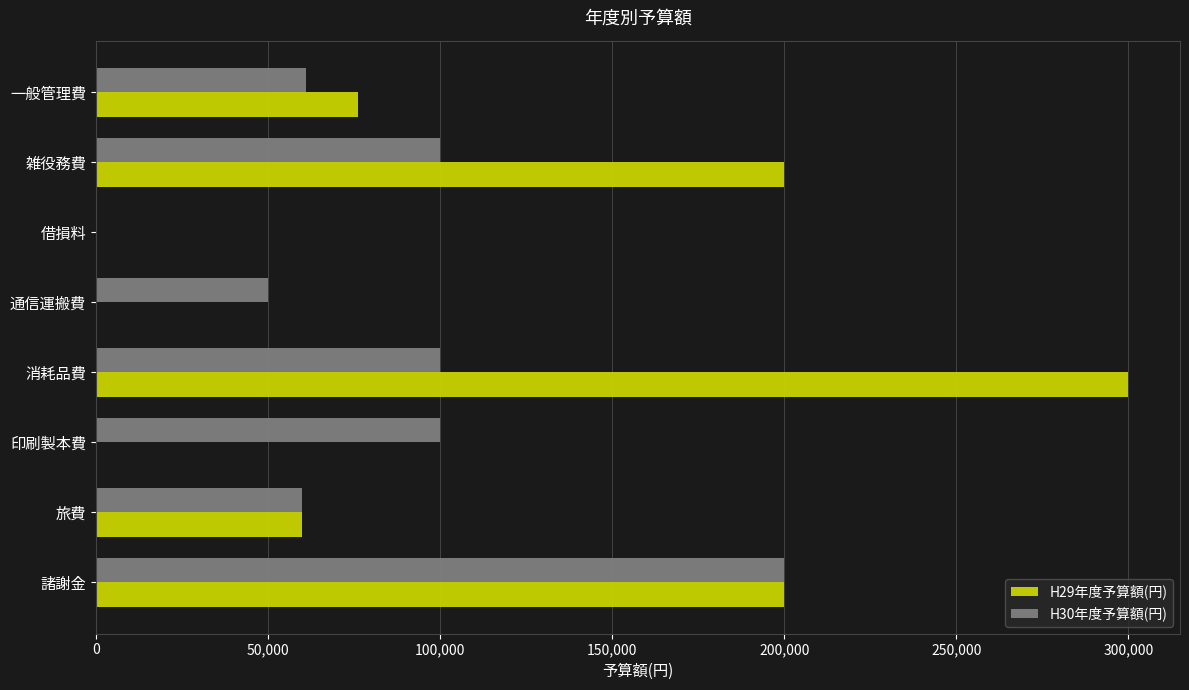

What is the average value of the H29年度予算額(円) series?

104500